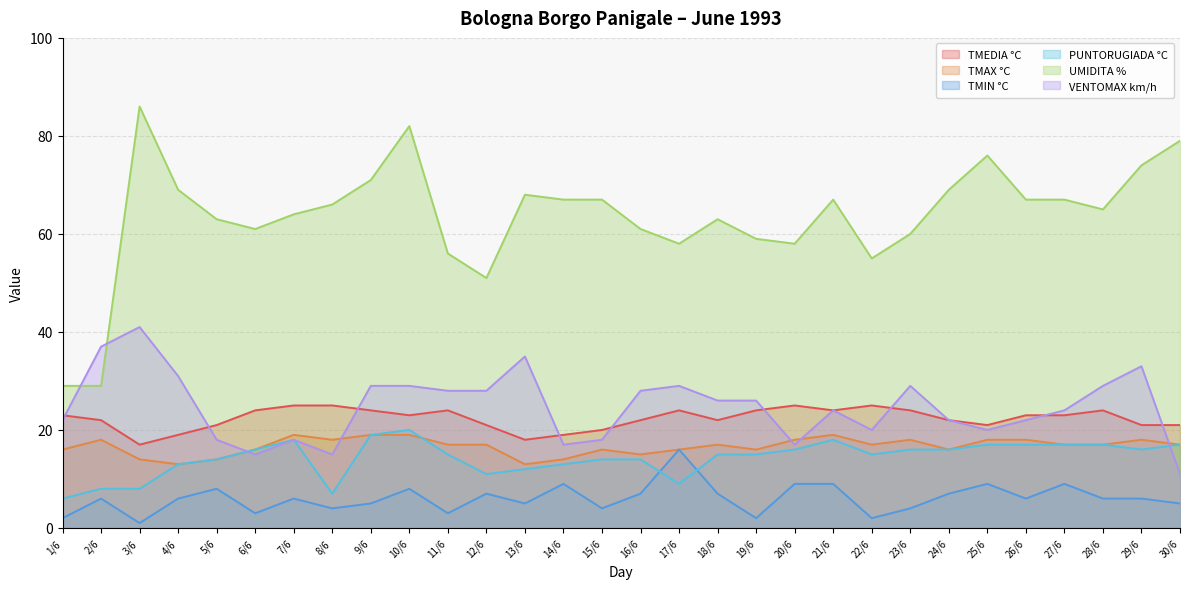

What is the label of the 5th point from the right?

26/6